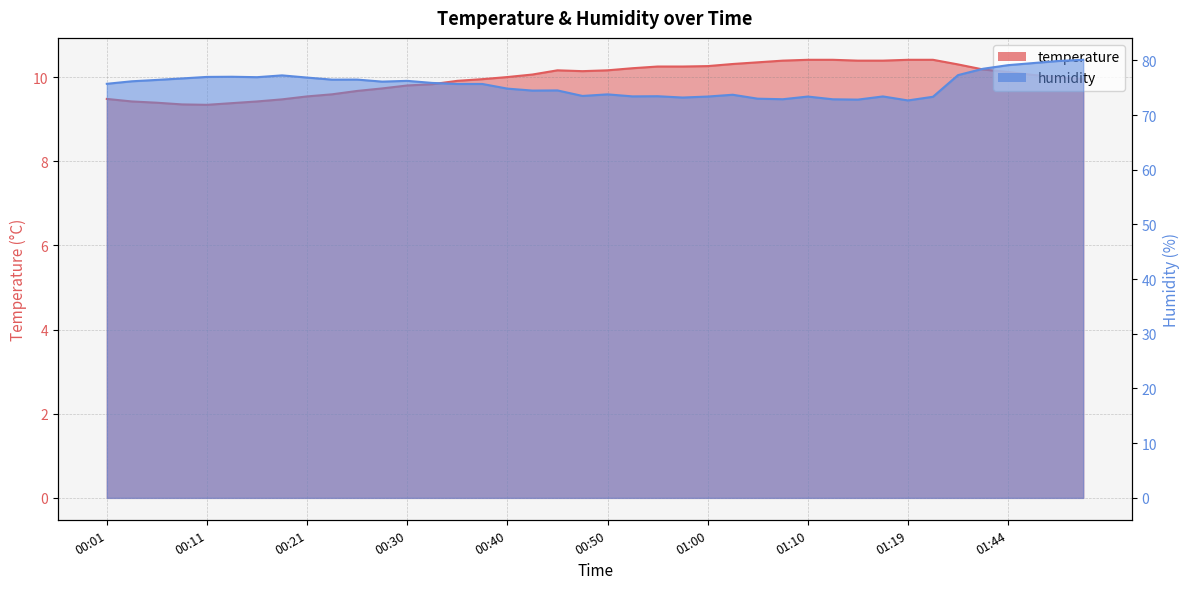

Rank the series by their maximum value, from highest to lowest.

humidity, temperature